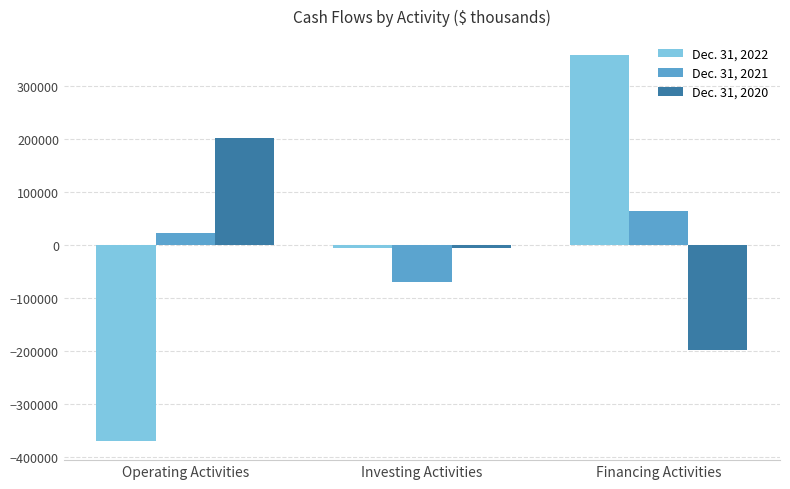

At which category is the sum across all series the highest?

Financing Activities